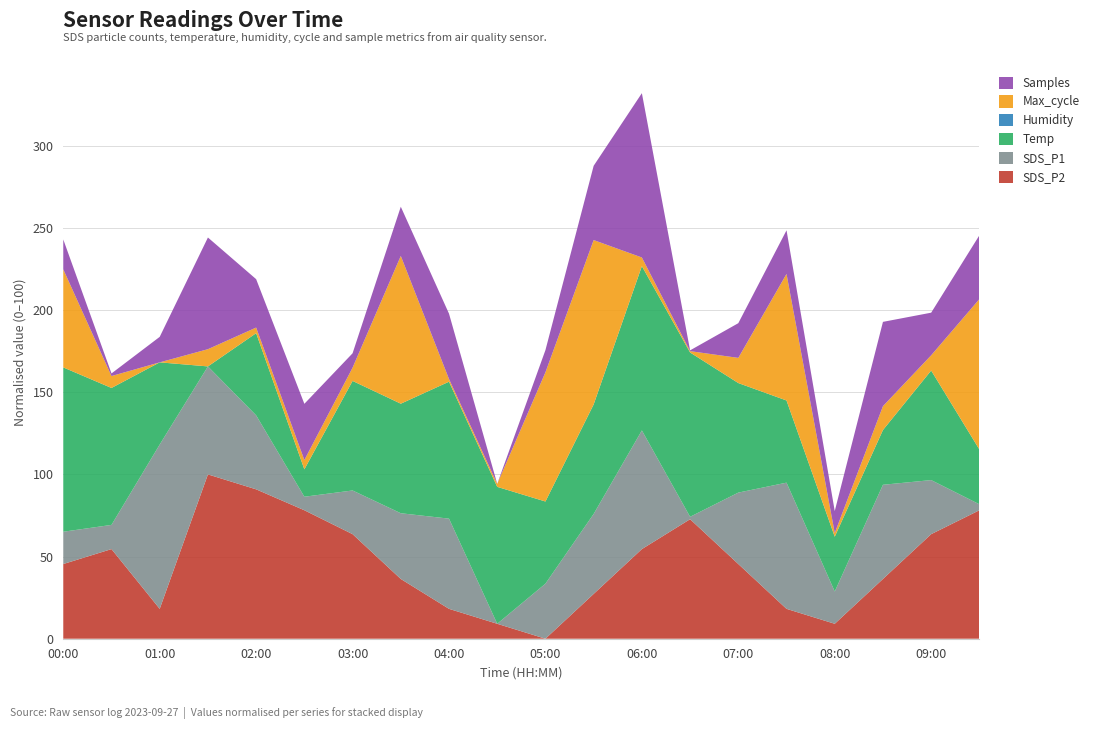

At which label does SDS_P2 reach its minimum?

05:00